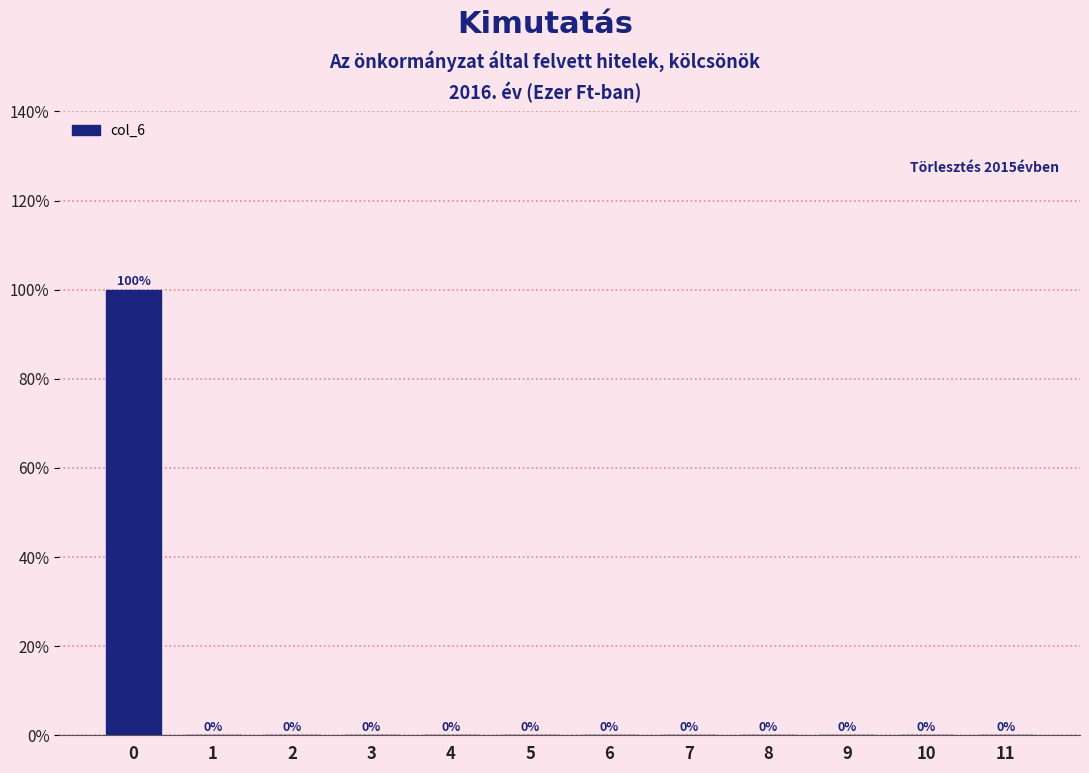

Reading left to right, extract all data points from this chart.

0=100	1=0	2=0	3=0	4=0	5=0	6=0	7=0	8=0	9=0	10=0	11=0